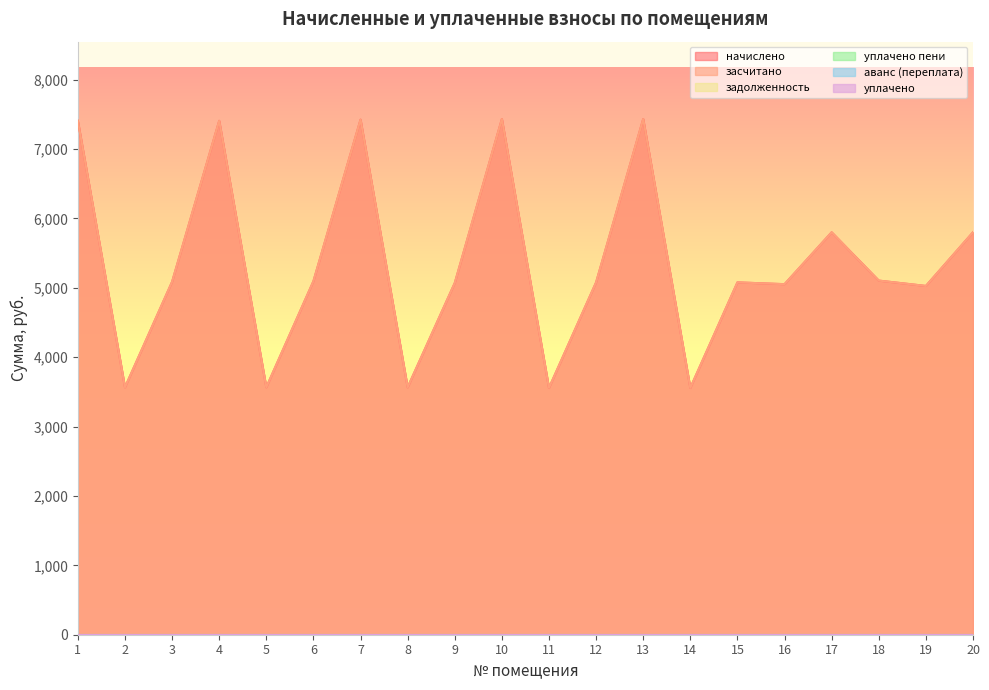

Reading left to right, extract all data points from this chart.

начислено: 7406.3	3565.7	5086.5	7406.3	3565.7	5095.0	7423.5	3565.7	5069.3	7432.1	3557.1	5077.9	7432.1	3557.1	5077.9	5052.1	5799.6	5103.6	5026.3	5799.6
засчитано: 7406.3	3565.7	5086.5	7406.3	3565.7	5095.0	7423.5	3565.7	5069.3	7432.1	3557.1	5077.9	7432.1	3557.1	5077.9	5052.1	5799.6	5103.6	5026.3	5799.6
задолженность: 0.0	0.0	0.0	0.0	0.0	0.0	0.0	0.0	0.0	0.0	0.0	0.0	0.0	0.0	0.0	0.0	0.0	0.0	0.0	0.0
уплачено пени: 0.0	0.0	0.0	0.0	0.0	0.0	0.0	0.0	0.0	0.0	0.0	0.0	0.0	0.0	0.0	0.0	0.0	0.0	0.0	0.0
аванс (переплата): 0.0	0.0	0.0	0.0	0.0	0.0	0.0	0.0	0.0	0.0	0.0	0.0	0.0	0.0	0.0	0.0	0.0	0.0	0.0	0.0
уплачено: 0.0	0.0	0.0	0.0	0.0	0.0	0.0	0.0	0.0	0.0	0.0	0.0	0.0	0.0	0.0	0.0	0.0	0.0	0.0	0.0